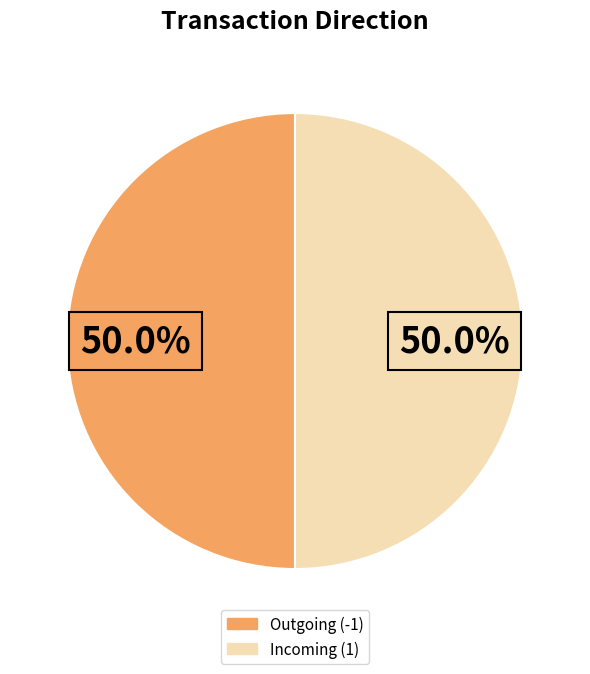

Count the number of slices in the pie.

2